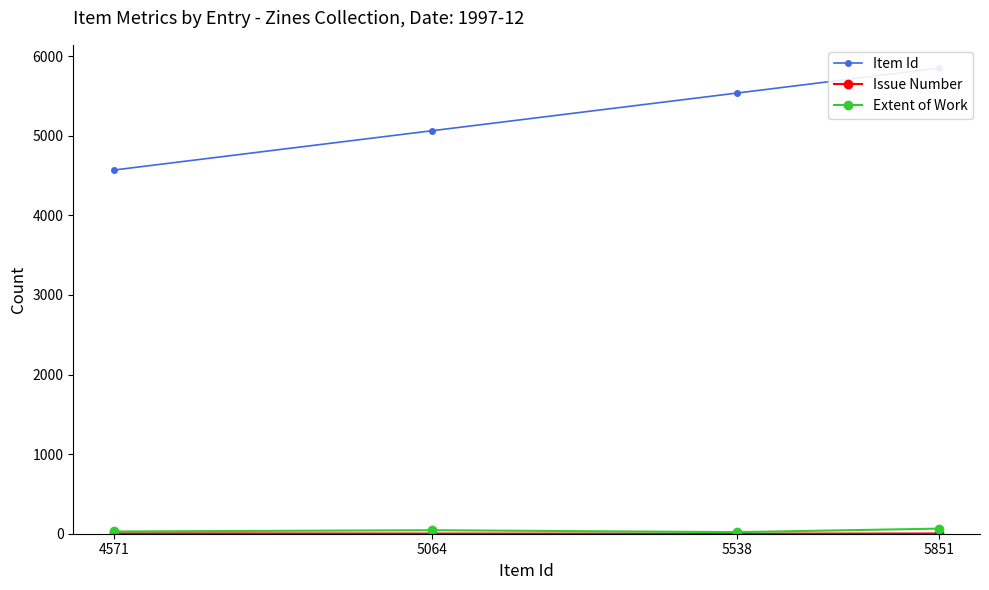

Which label corresponds to the largest value in the chart?

5851